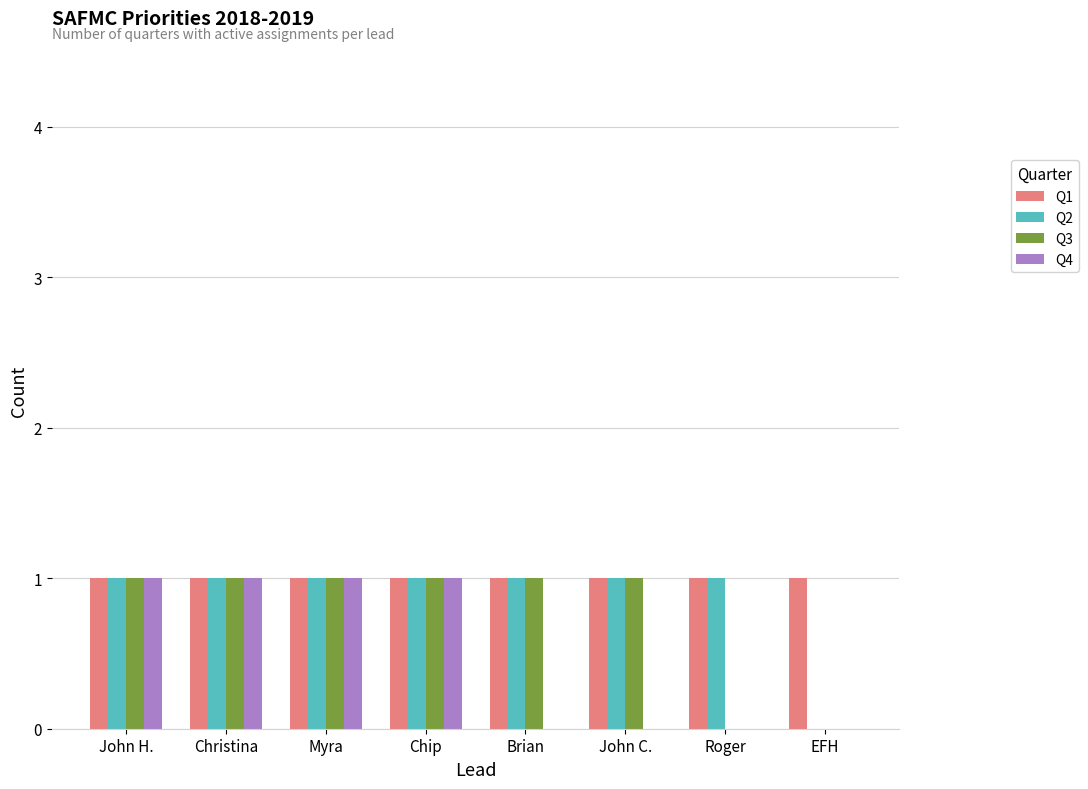

Is it true that Q2 equals 1 at Roger?

True